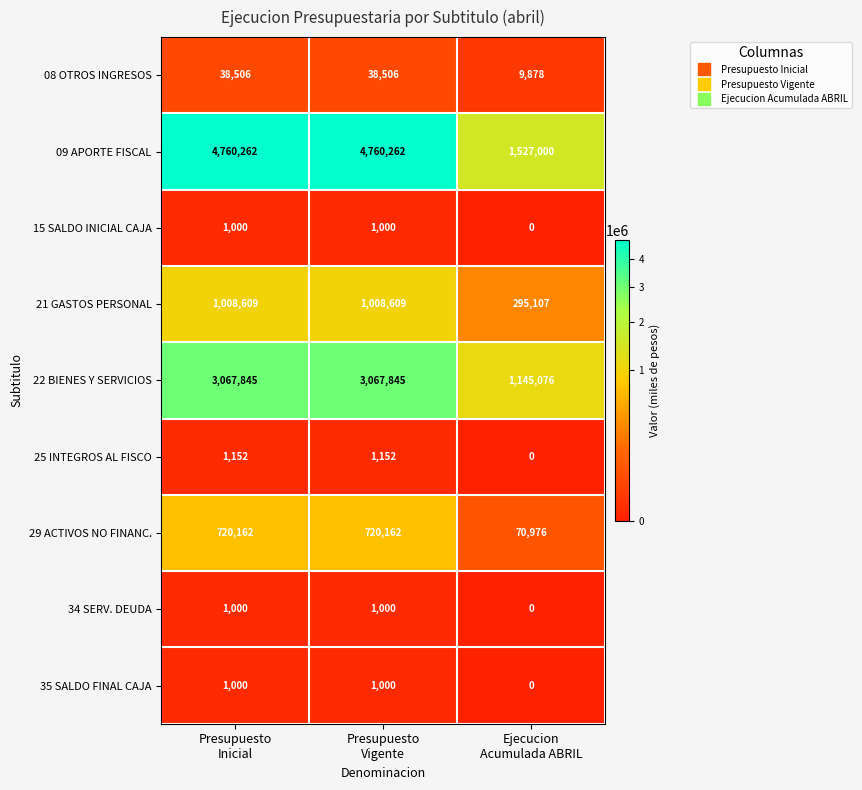

What is the difference between the highest and lowest values at Ejecucion
Acumulada ABRIL?

1527000